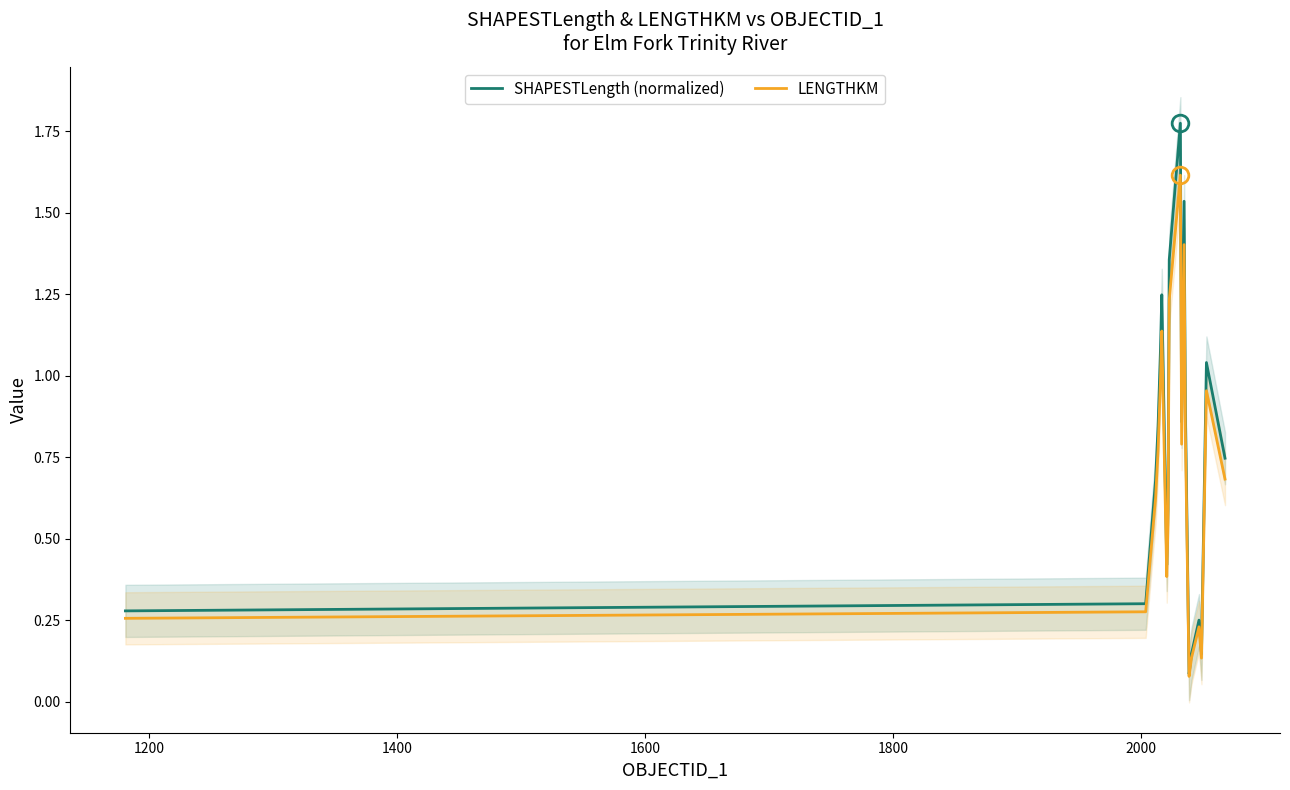

True or false: SHAPESTLength (normalized) and LENGTHKM cross at least once.

False